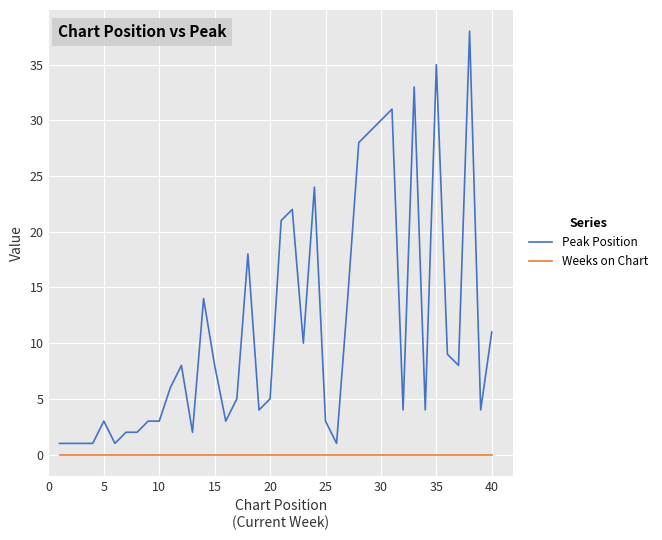

Which series has the largest total across all categories?

Peak Position